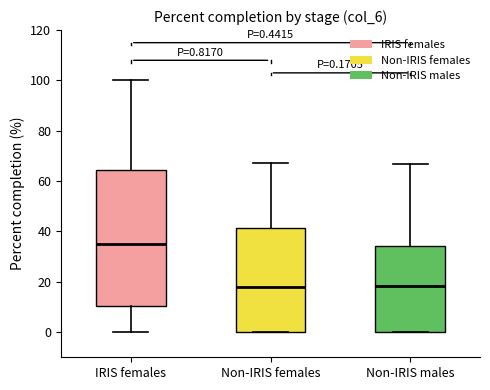

Comparing the boxes themselves (not the whiskers), which one is the tallest?

IRIS females